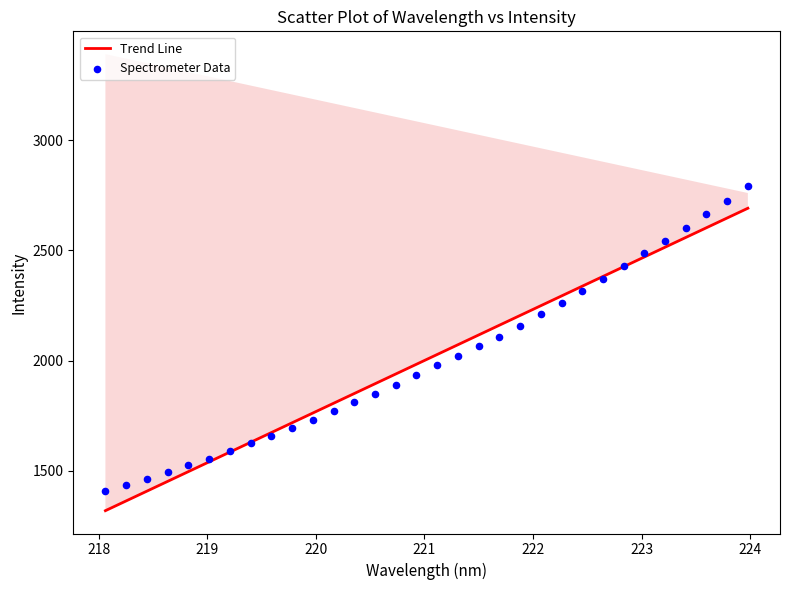

What is the range of Y values (max minus min)?

1379.9